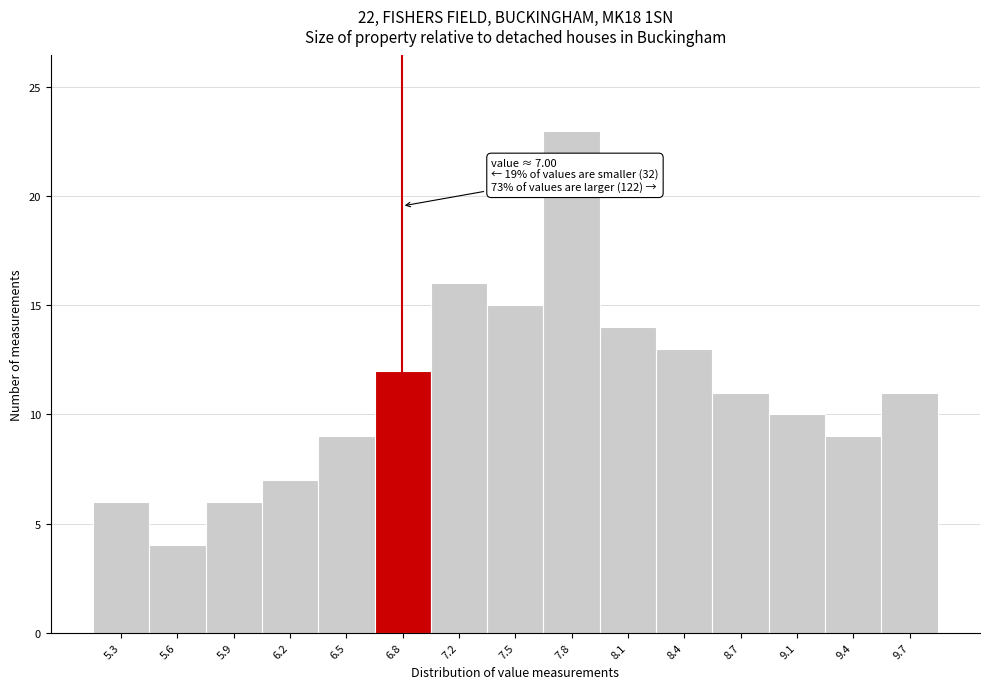

Reading left to right, what are all the values shown in this chart?

6	4	6	7	9	12	16	15	23	14	13	11	10	9	11